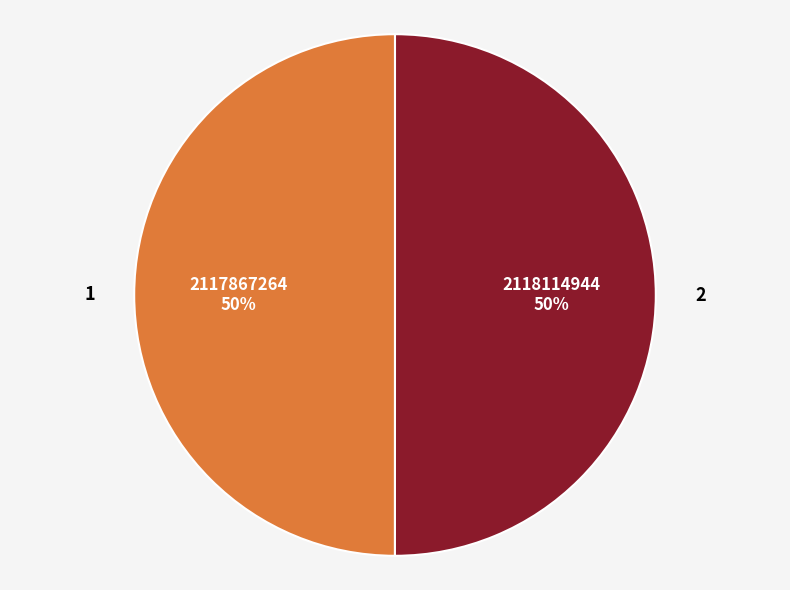

Is it true that 1 is 63% of the pie?

False